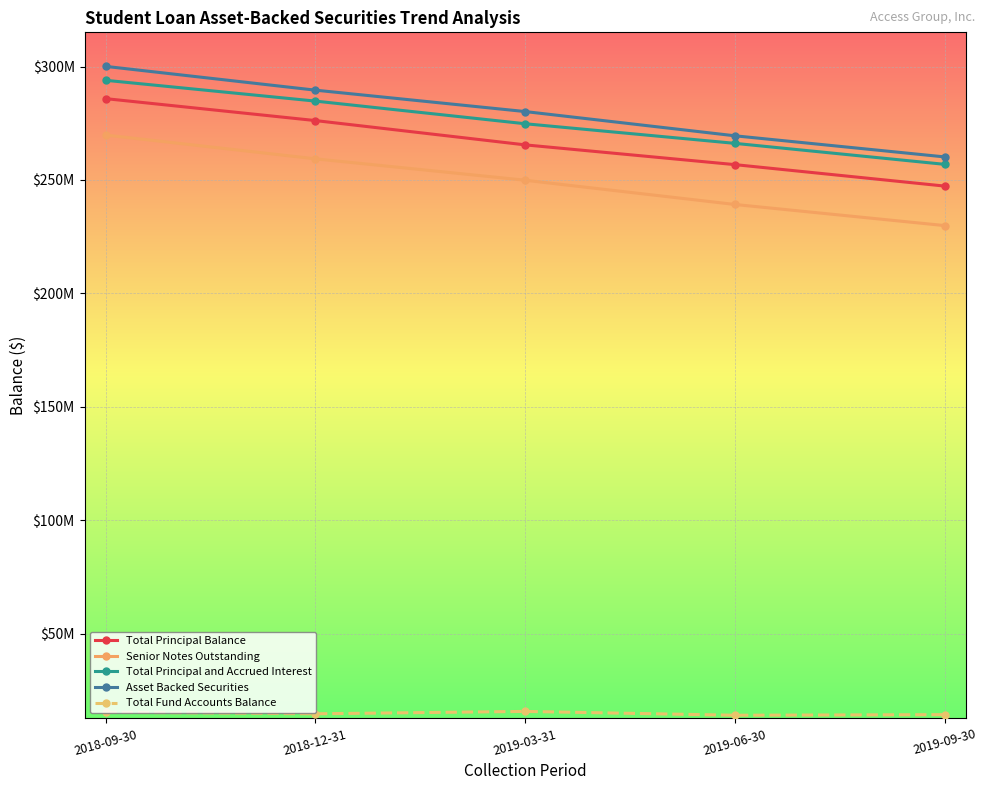

True or false: Total Principal and Accrued Interest and Senior Notes Outstanding intersect in this chart.

False